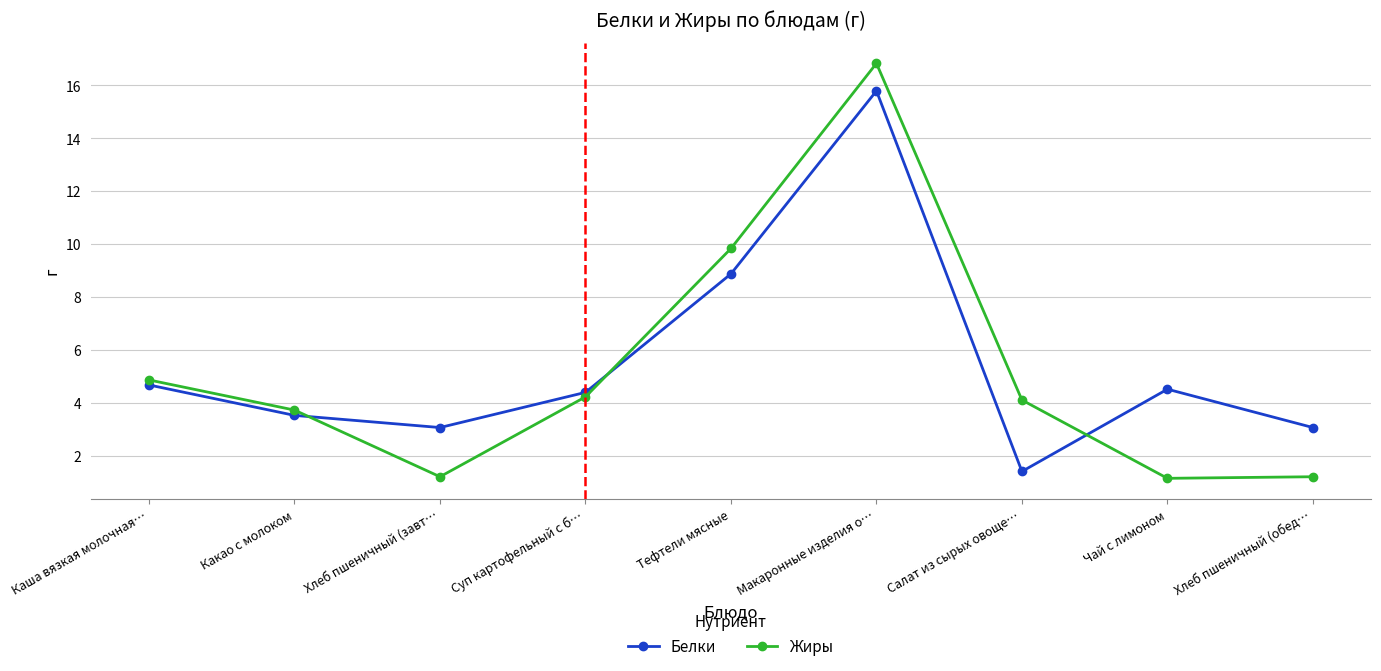

How many lines are shown in the chart?

2